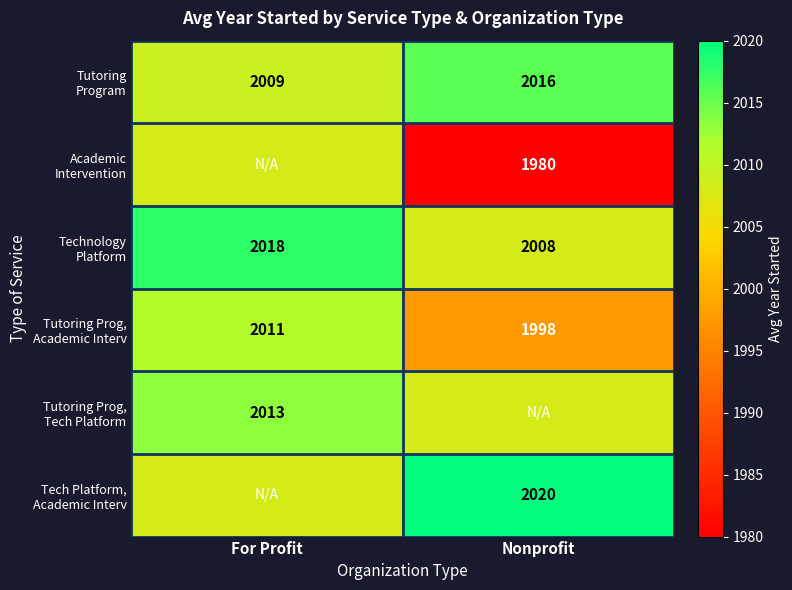

Which label corresponds to the smallest value in the chart?

Nonprofit